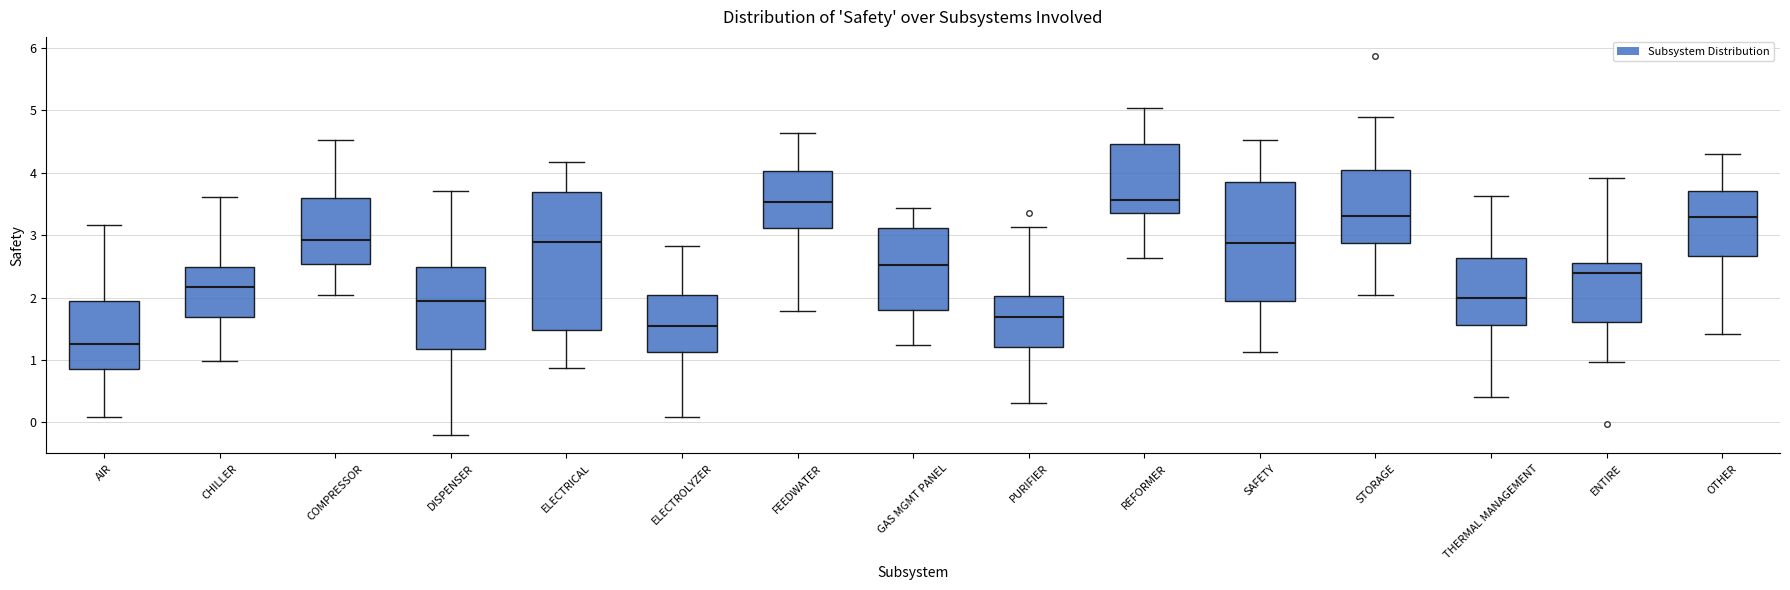

Reading left to right, transcribe this box plot: for each box, give where its median line is, the range the box spans, and where its two whiskers end, as read against the y-axis. The values are not printed on the chart, so give them approximately, as read against the axis.

AIR: median 1.3, box 0.9 to 1.9, whiskers 0.1 to 3.2
CHILLER: median 2.2, box 1.7 to 2.5, whiskers 1.0 to 3.6
COMPRESSOR: median 2.9, box 2.5 to 3.6, whiskers 2.0 to 4.5
DISPENSER: median 1.9, box 1.2 to 2.5, whiskers -0.2 to 3.7
ELECTRICAL: median 2.9, box 1.5 to 3.7, whiskers 0.9 to 4.2
ELECTROLYZER: median 1.5, box 1.1 to 2.0, whiskers 0.1 to 2.8
FEEDWATER: median 3.5, box 3.1 to 4.0, whiskers 1.8 to 4.6
GAS MGMT PANEL: median 2.5, box 1.8 to 3.1, whiskers 1.2 to 3.4
PURIFIER: median 1.7, box 1.2 to 2.0, whiskers 0.3 to 3.1
REFORMER: median 3.6, box 3.4 to 4.5, whiskers 2.6 to 5.0
SAFETY: median 2.9, box 1.9 to 3.9, whiskers 1.1 to 4.5
STORAGE: median 3.3, box 2.9 to 4.1, whiskers 2.0 to 4.9
THERMAL MANAGEMENT: median 2.0, box 1.6 to 2.6, whiskers 0.4 to 3.6
ENTIRE: median 2.4, box 1.6 to 2.5, whiskers 1.0 to 3.9
OTHER: median 3.3, box 2.7 to 3.7, whiskers 1.4 to 4.3